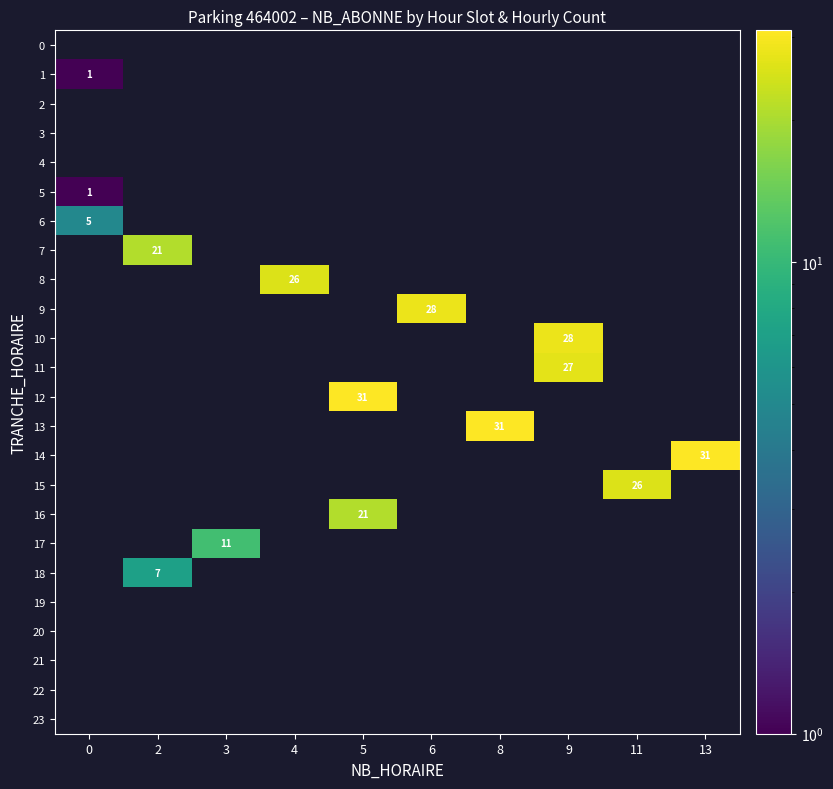

The value of 6 at 0 is 1. True or false?

False